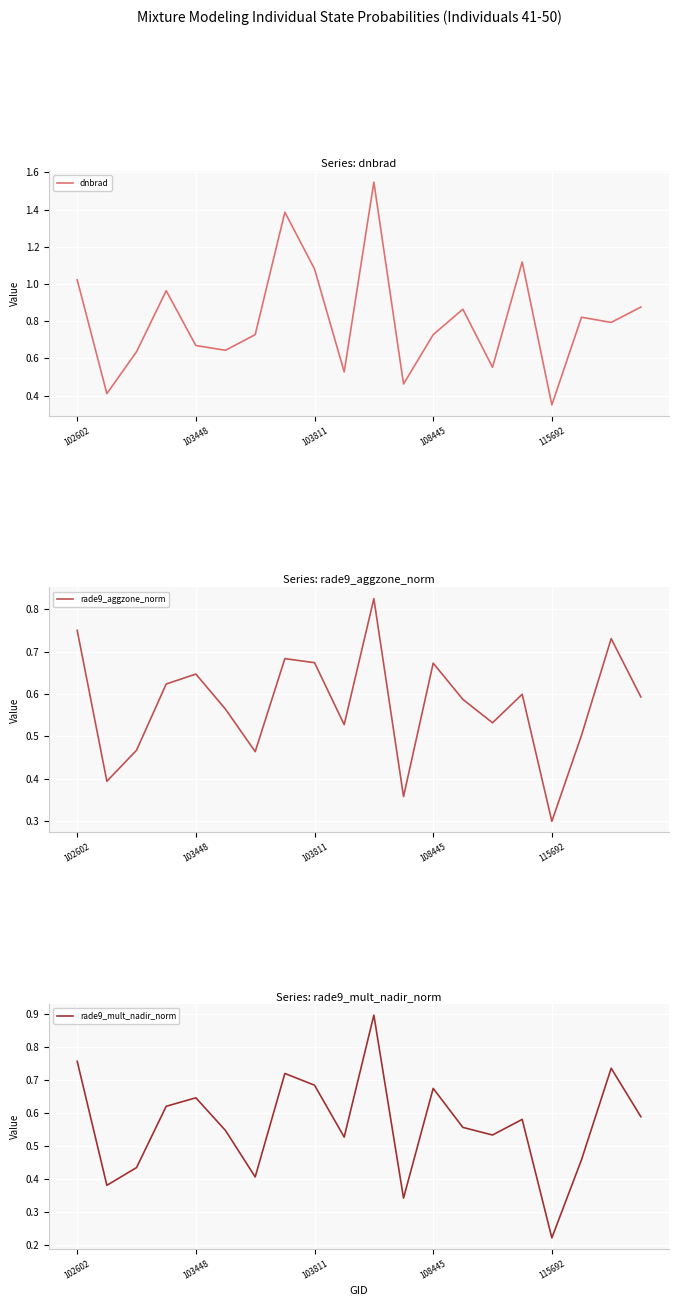

Reading left to right, list all the values displayed in this chart.

dnbrad: 1.0	0.4	0.6	1.0	0.7	0.6	0.7	1.4	1.1	0.5	1.5	0.5	0.7	0.9	0.6	1.1	0.4	0.8	0.8	0.9
rade9_aggzone_norm: 0.8	0.4	0.5	0.6	0.6	0.6	0.5	0.7	0.7	0.5	0.8	0.4	0.7	0.6	0.5	0.6	0.3	0.5	0.7	0.6
rade9_mult_nadir_norm: 0.8	0.4	0.4	0.6	0.6	0.5	0.4	0.7	0.7	0.5	0.9	0.3	0.7	0.6	0.5	0.6	0.2	0.5	0.7	0.6